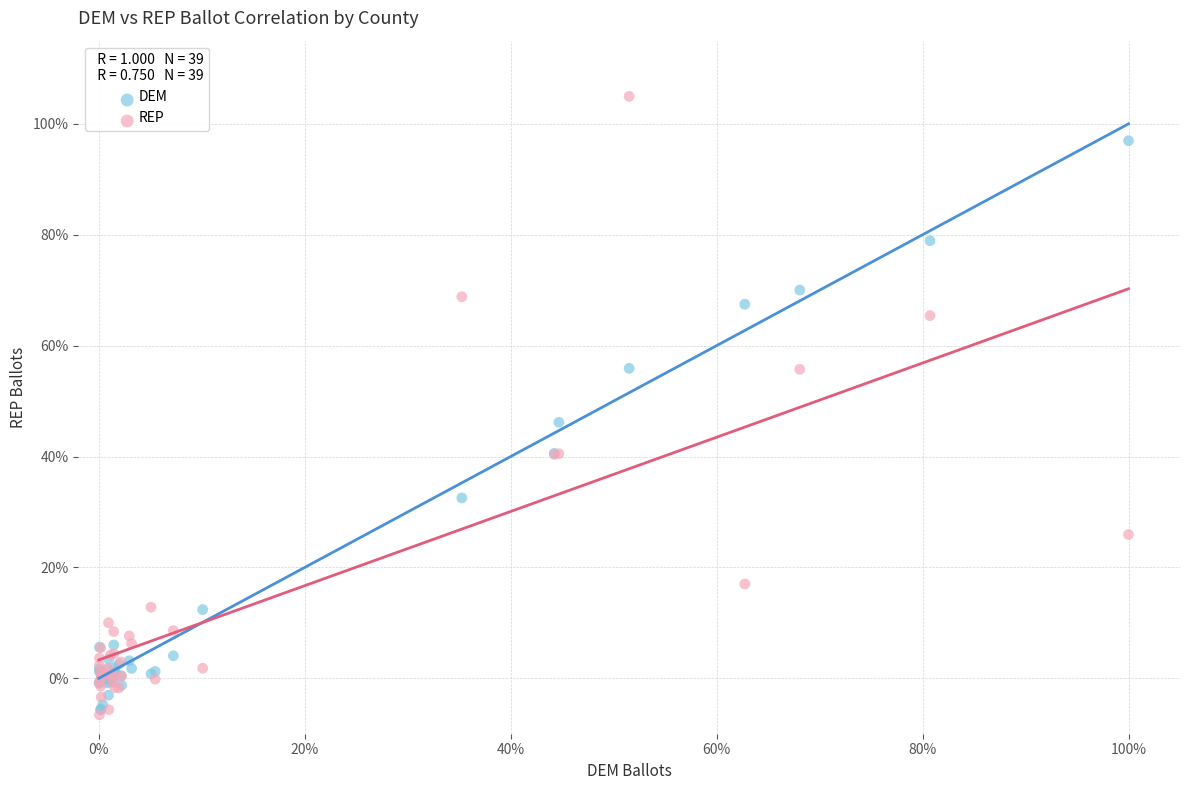

What are all the series names shown in the legend?

DEM, REP